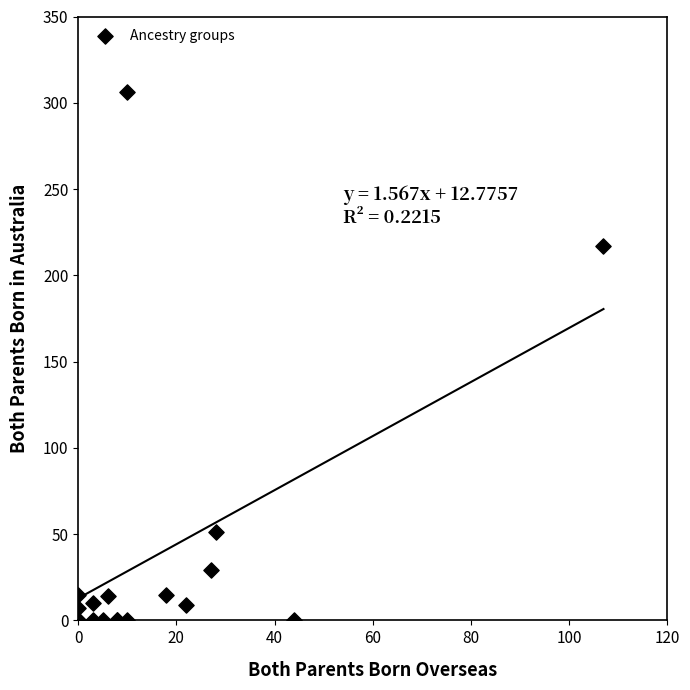

What Y value in the scatter plot is closest to 153?

217